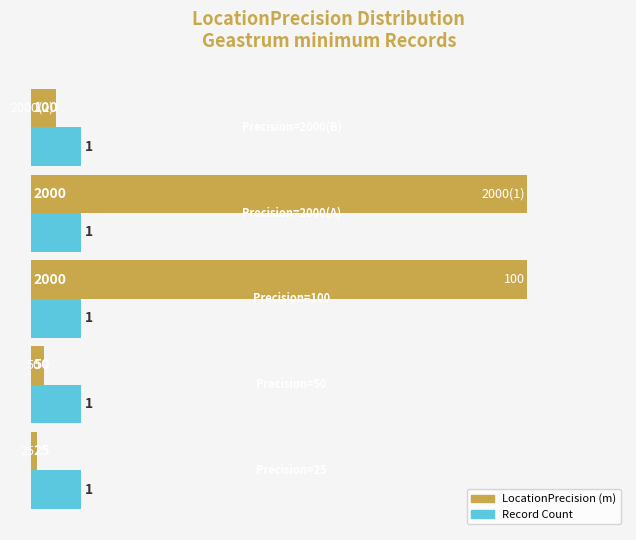

What is the greatest value displayed?

2000